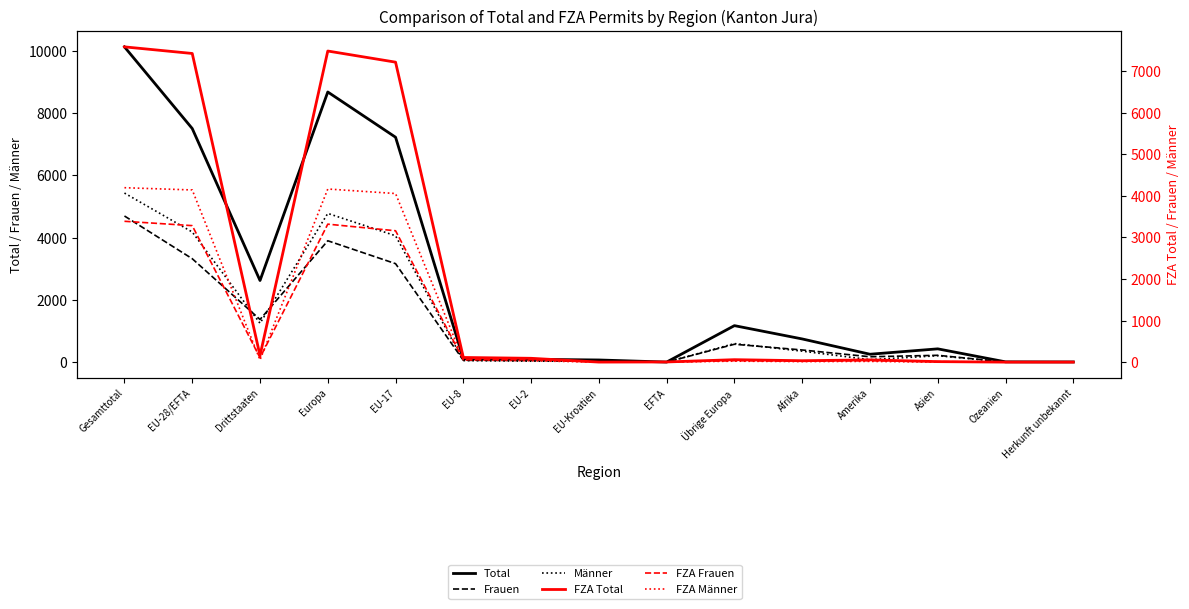

Which label corresponds to the largest value in the chart?

Gesamttotal